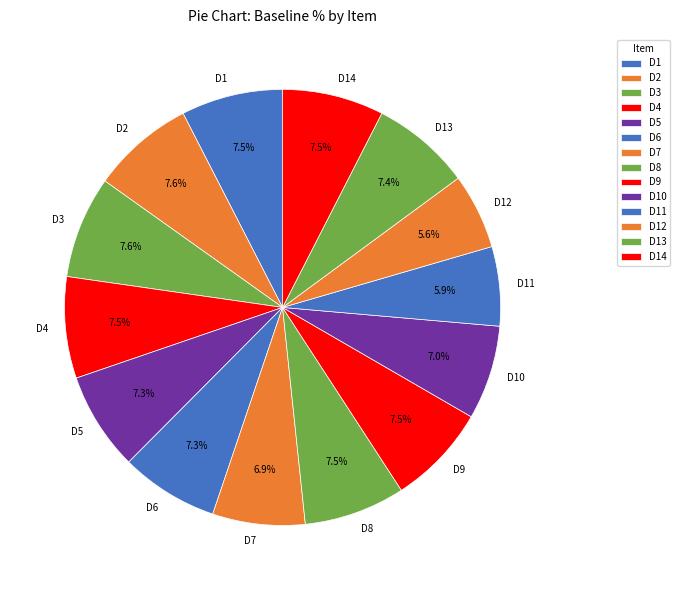

How many slices are in this pie chart?

14